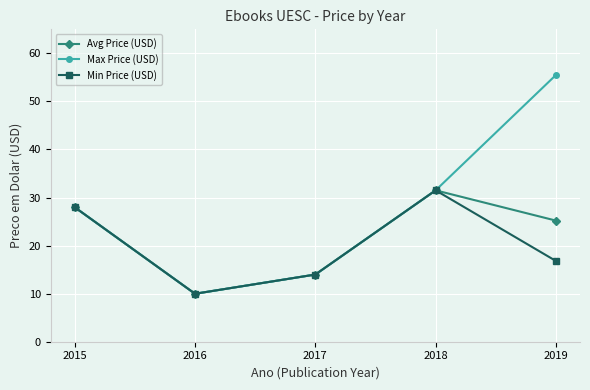

Which series has the largest total across all categories?

Max Price (USD)